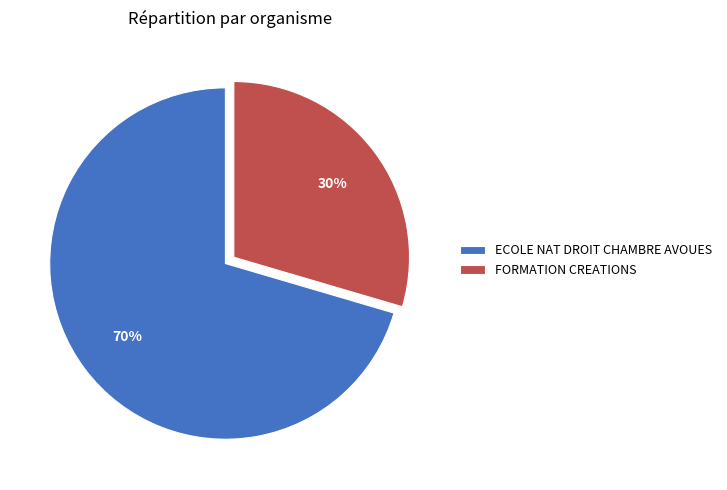

Is it true that FORMATION CREATIONS is 40% of the pie?

False